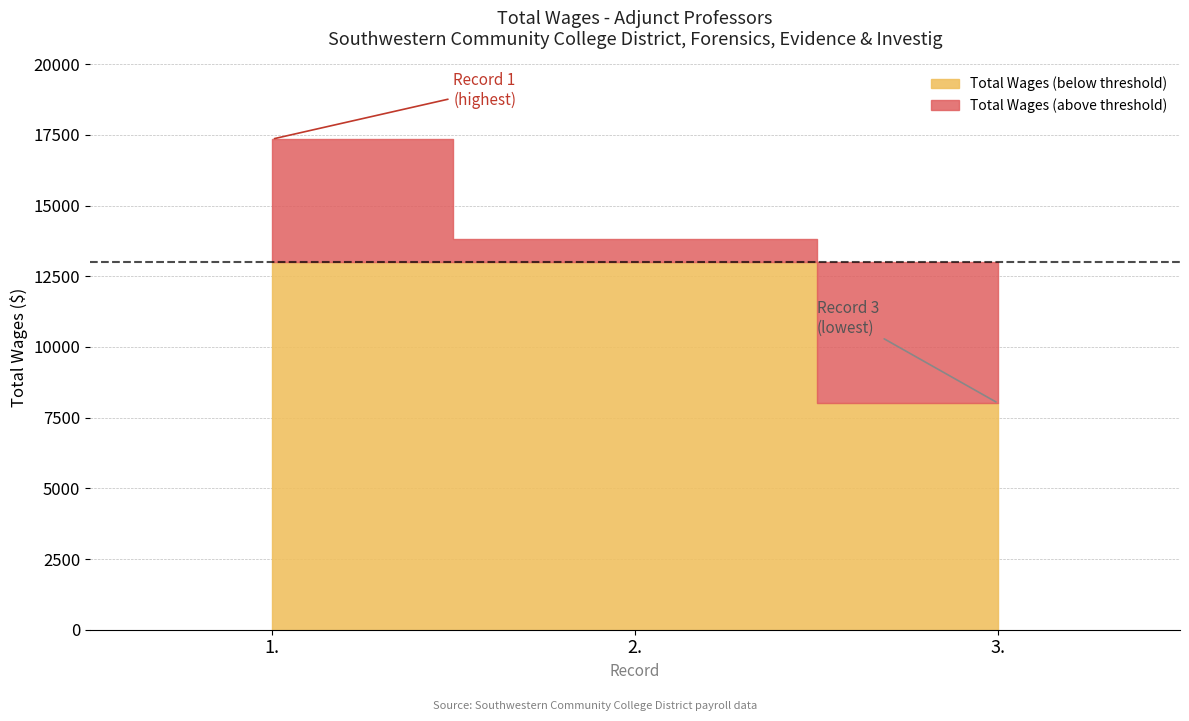

Which has a higher value, 3. or 2.?

2.